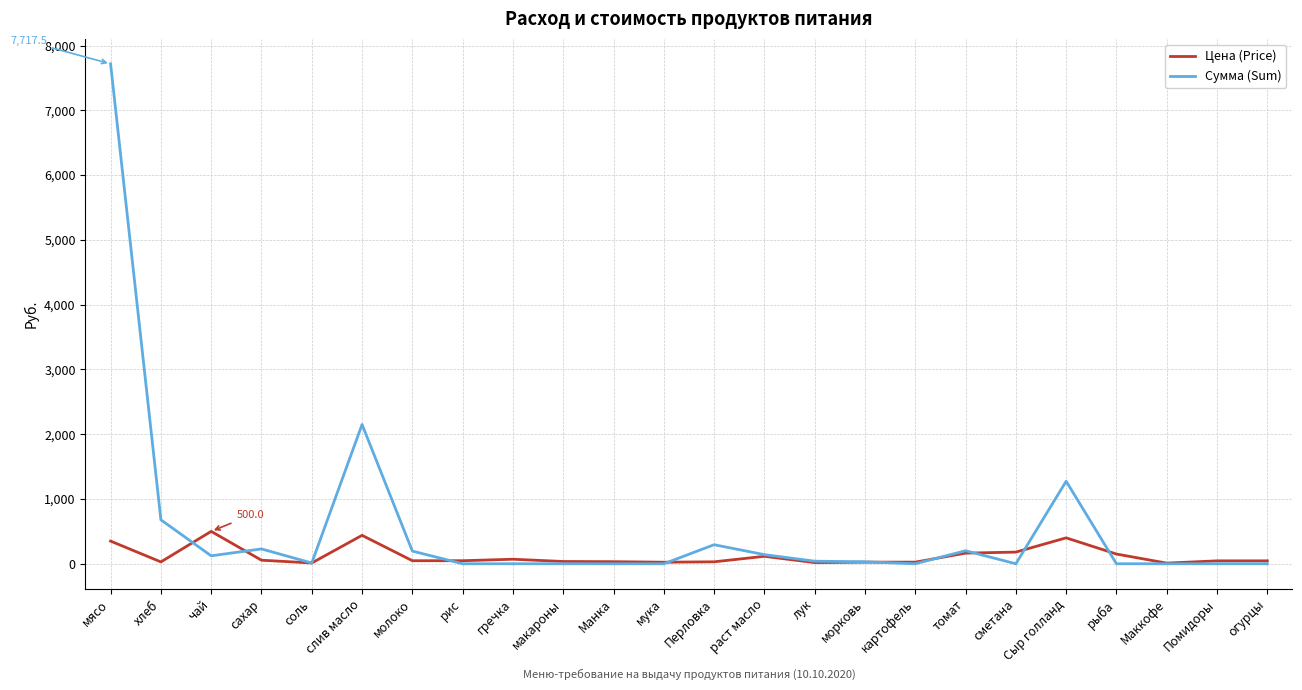

Rank the series by their average value, from highest to lowest.

Сумма (Sum), Цена (Price)